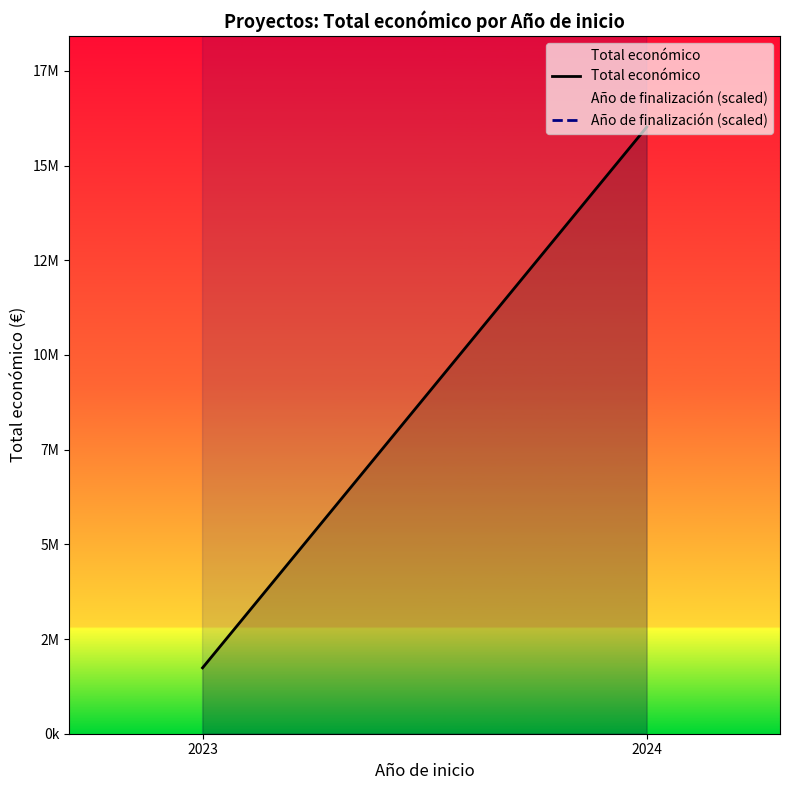

At which category is the sum across all series the highest?

2024